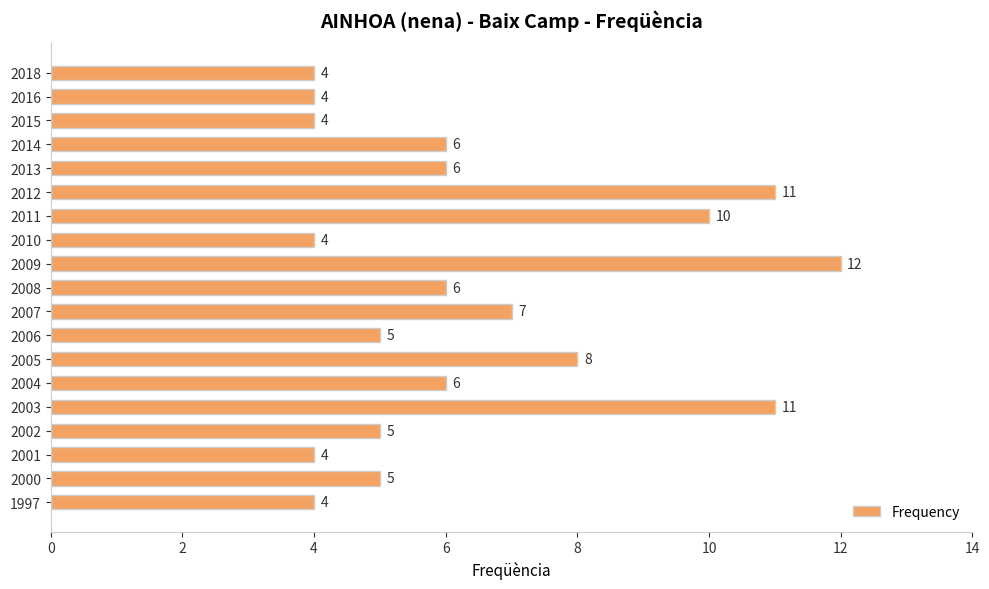

True or false: the data shows 5 at 2006.

True